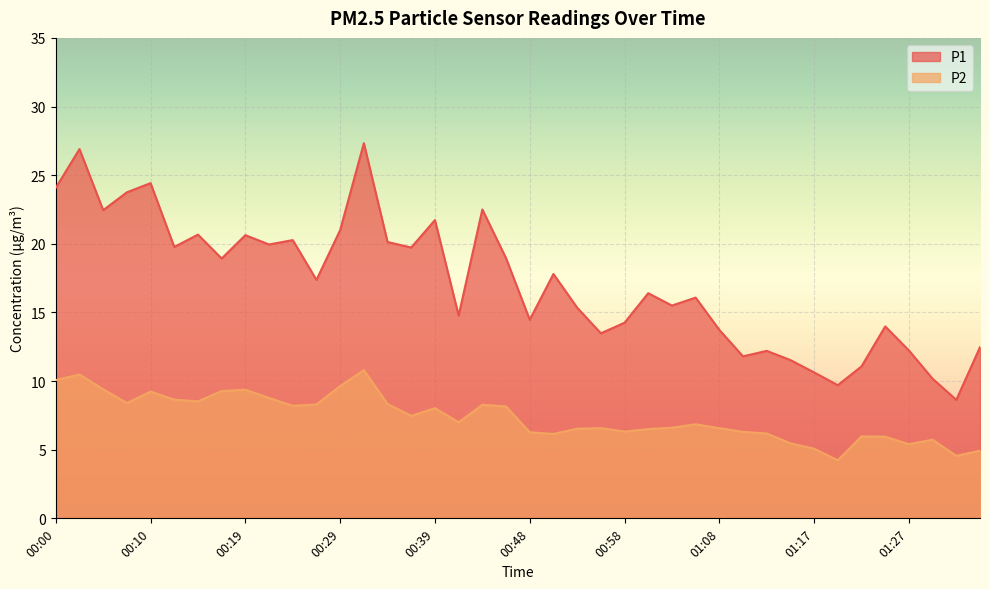

What is the total value across all series at 00:10?

33.7